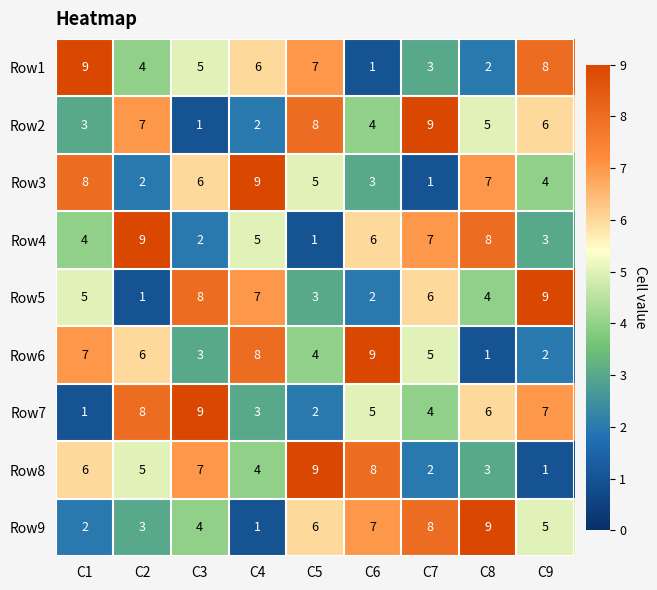

What is the approximate value of Row9 at C5?

6